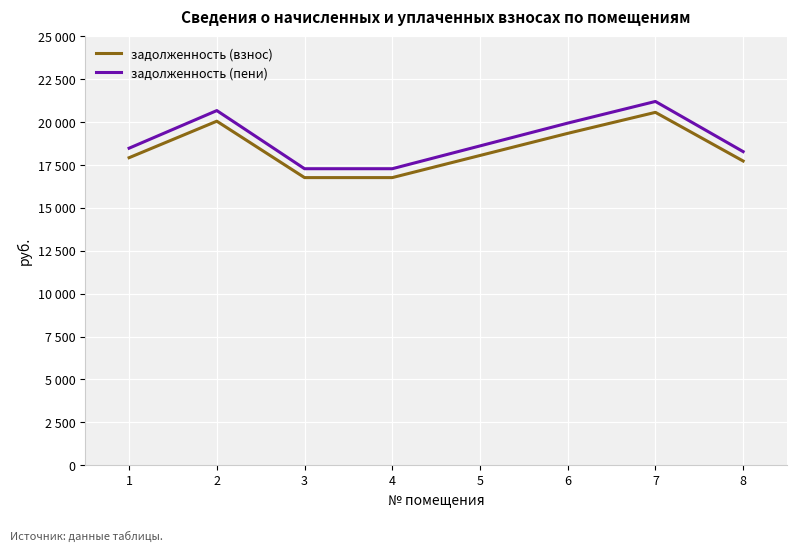

Does the chart display data point markers on the line(s)?

No